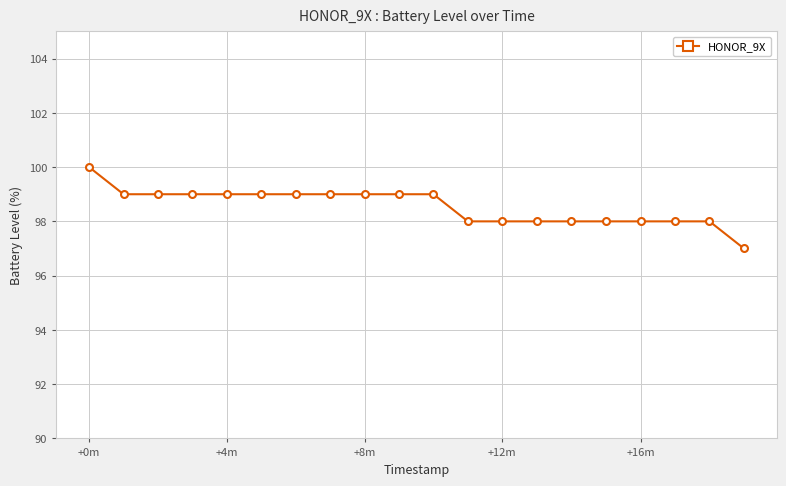

How many data points does each series have?

20